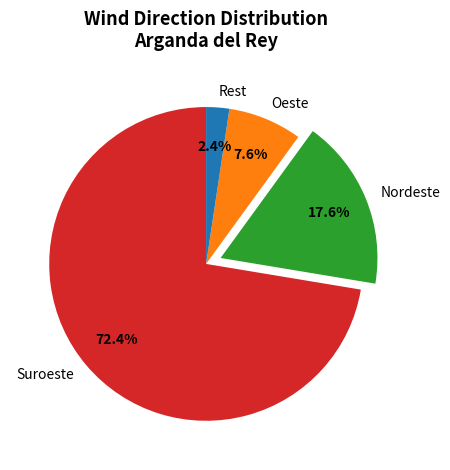

Which category has the smallest portion of the pie?

Rest